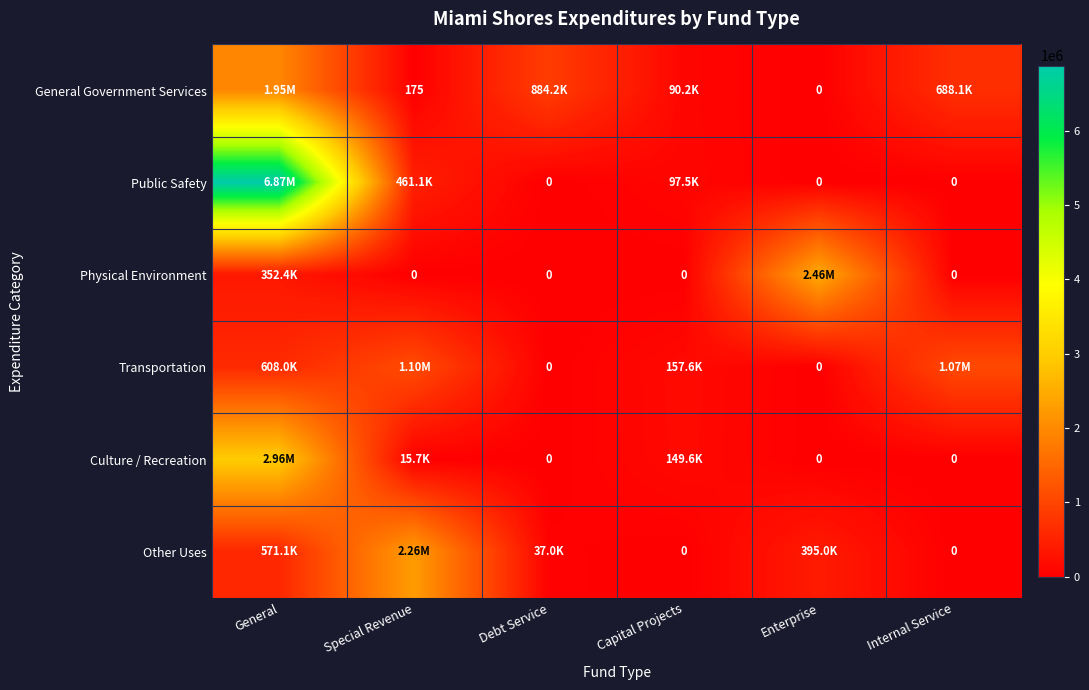

What is the total value across all series at General?

13320504